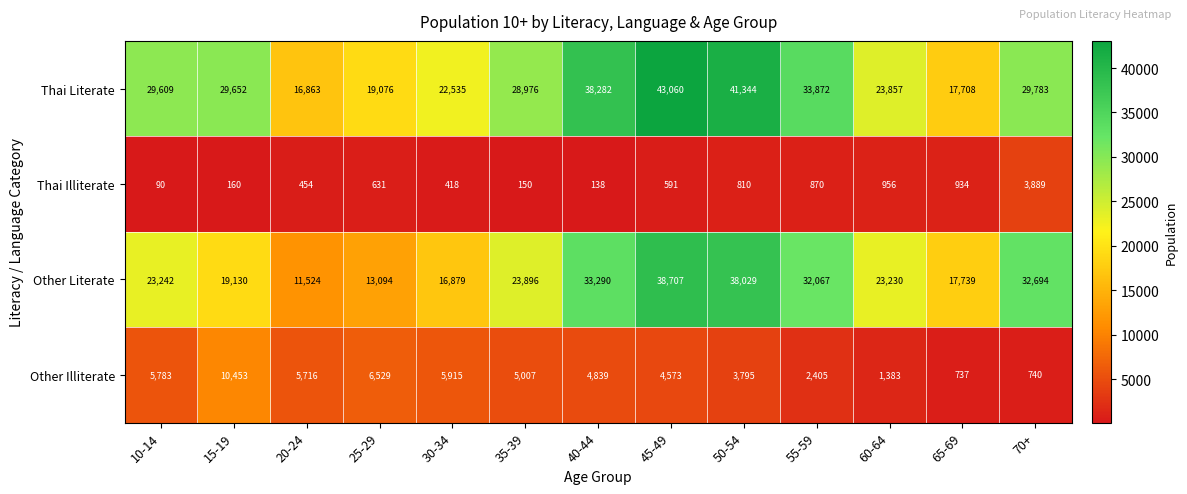

At how many categories does at least one series exceed 41455?

1